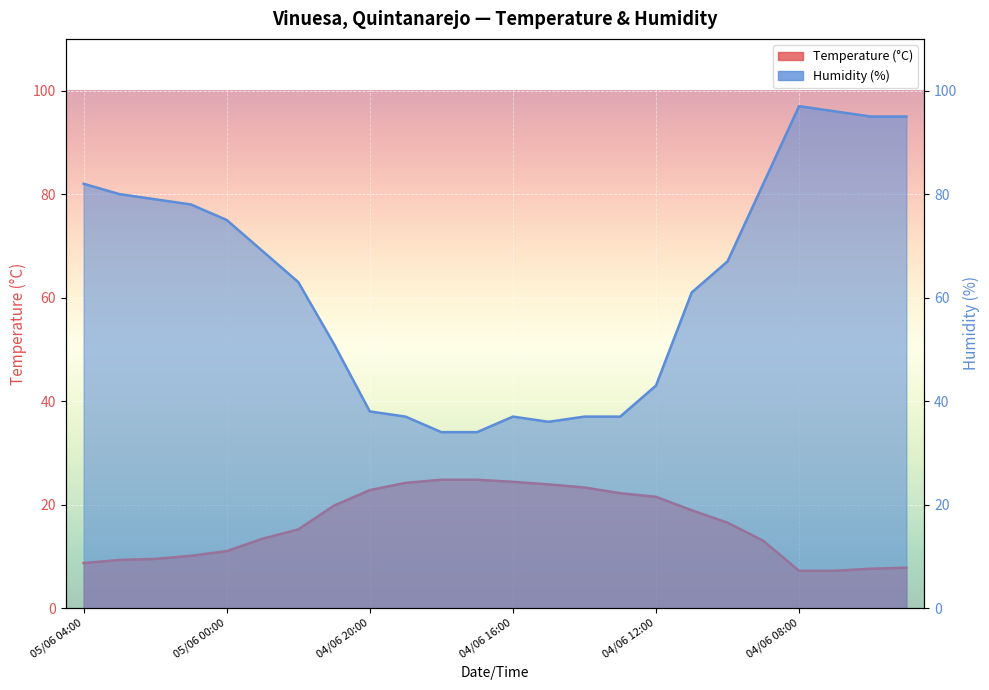

How many data points in Temperature (C) are less than 16?

12